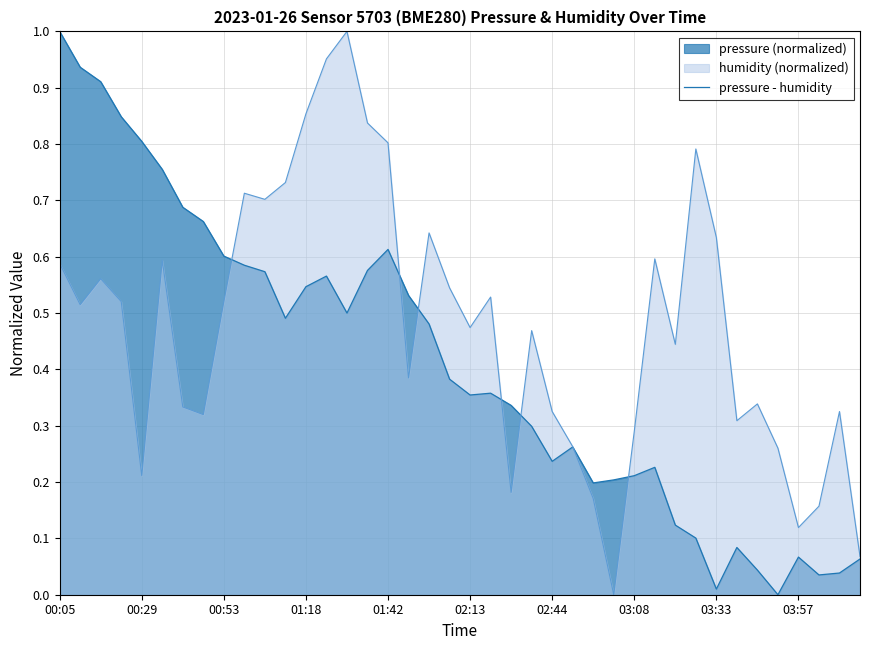

What is the change in value from 13 to 37?

-0.5